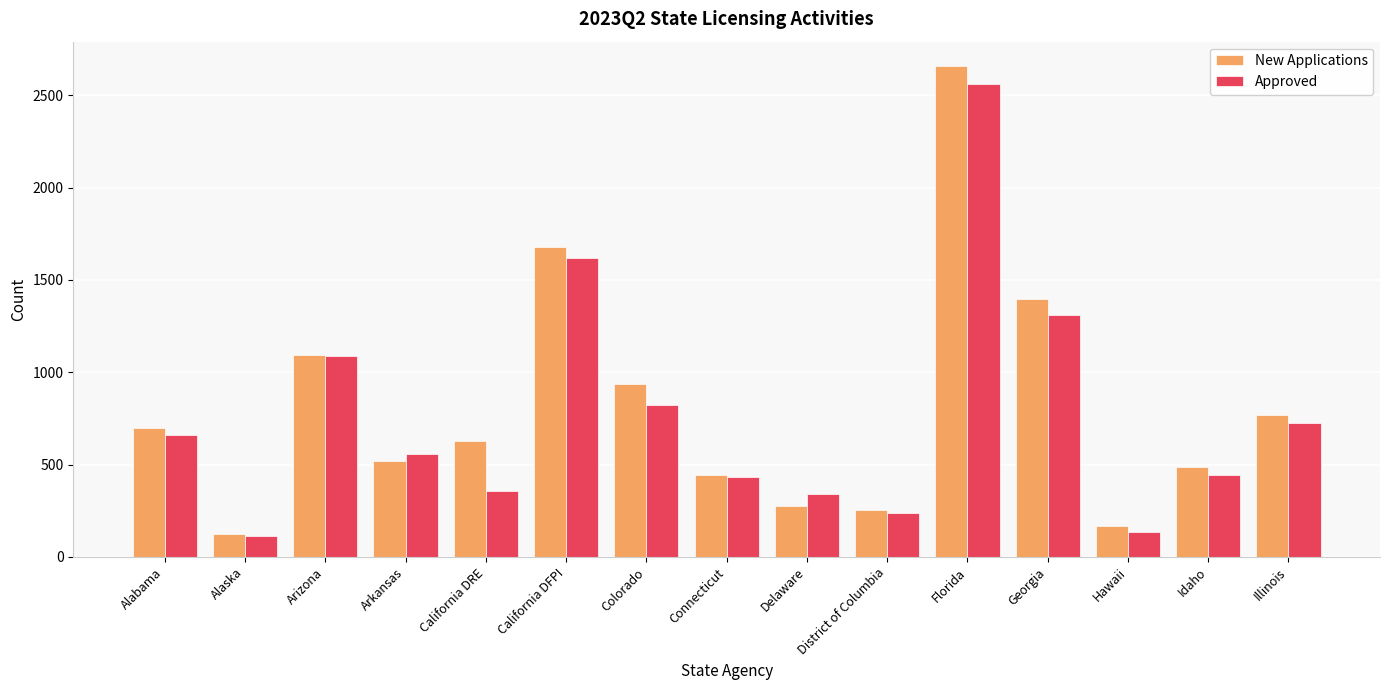

What is the difference between the maximum and minimum values in the New Applications series?

2536